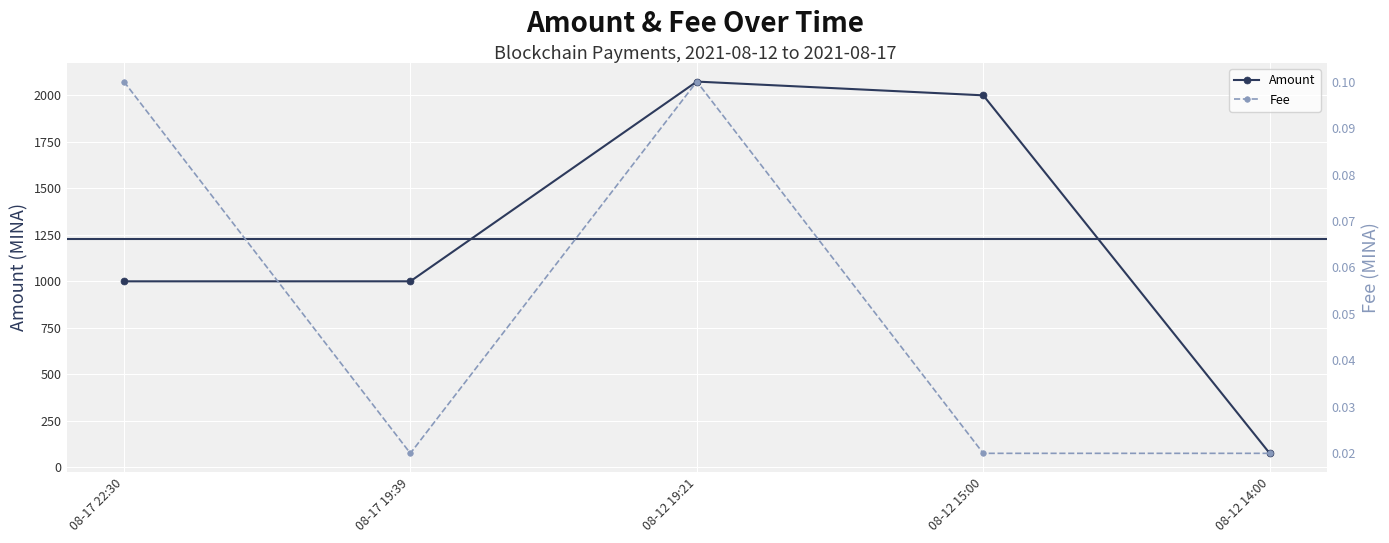

What is the sum of all Amount values?

6148.8